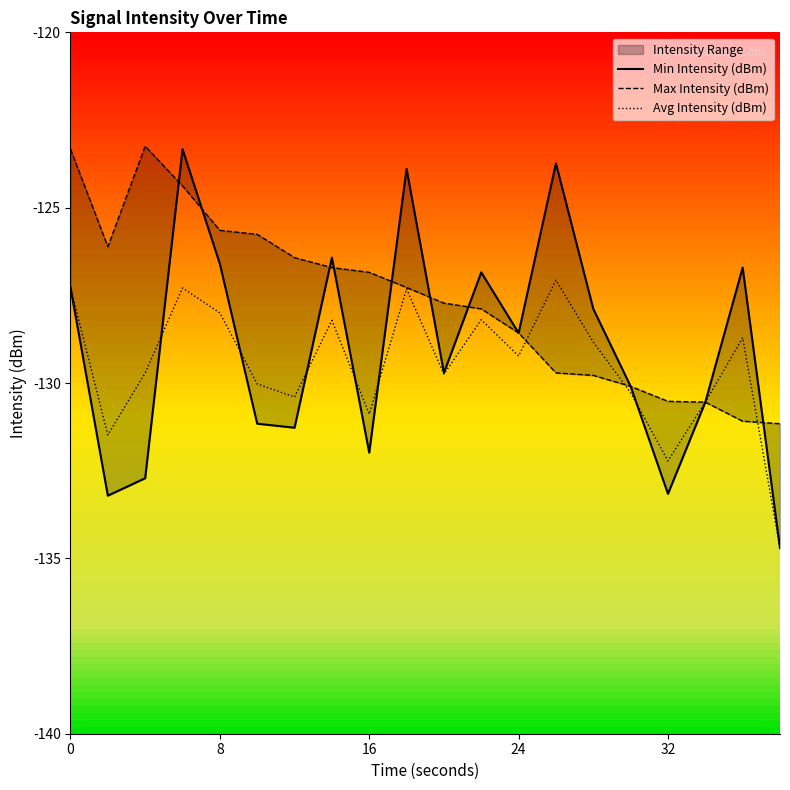

What is the average value of the Max Intensity (dBm) series?

-127.6